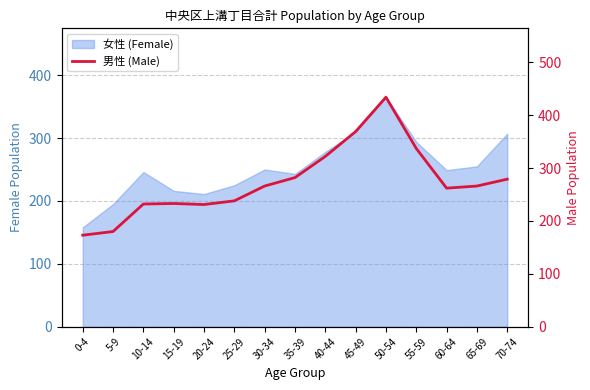

Reading left to right, what are all the values shown in this chart?

173	180	232	233	231	238	266	282	322	369	434	337	262	266	279